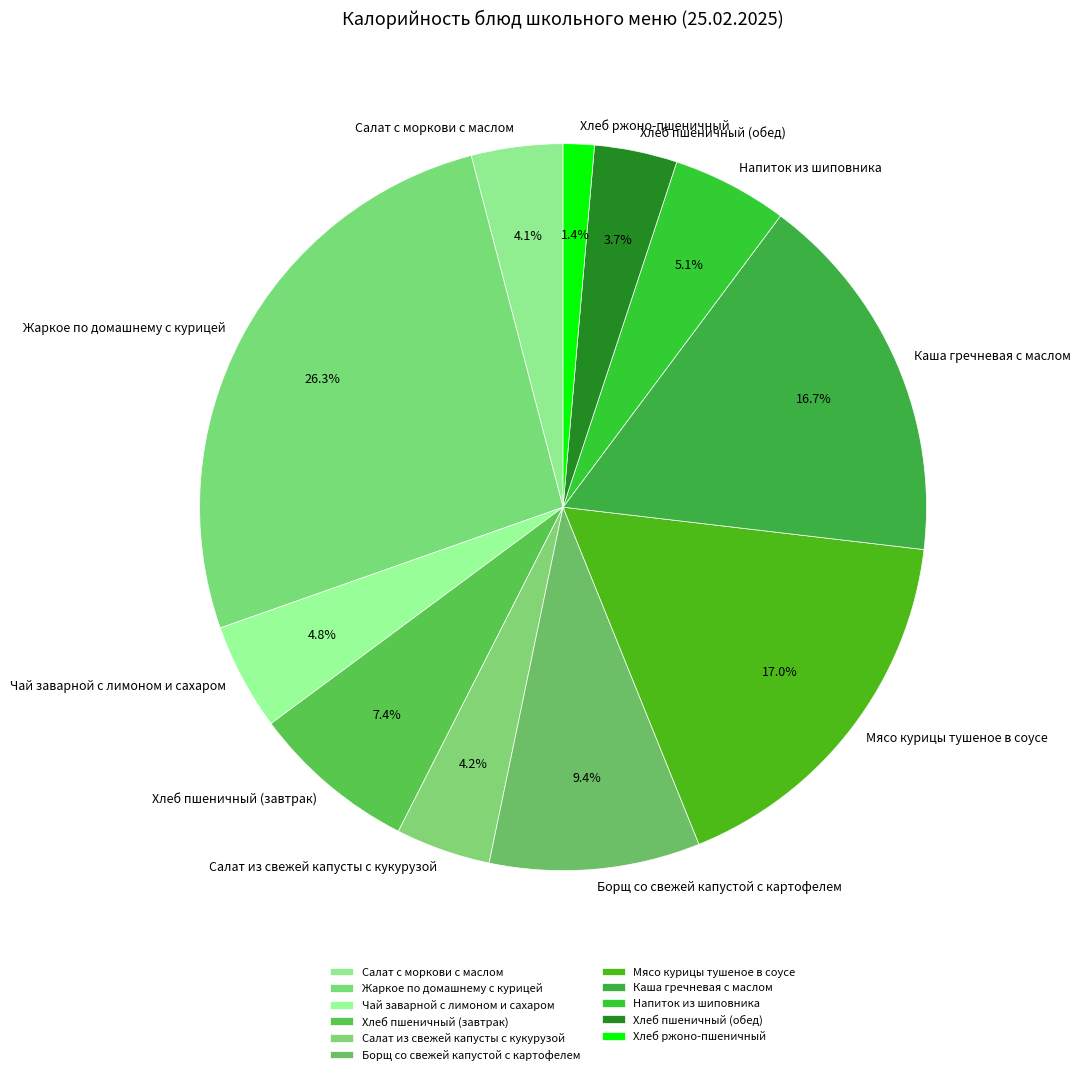

Does Хлеб пшеничный (обед) account for over 50% of the chart?

No